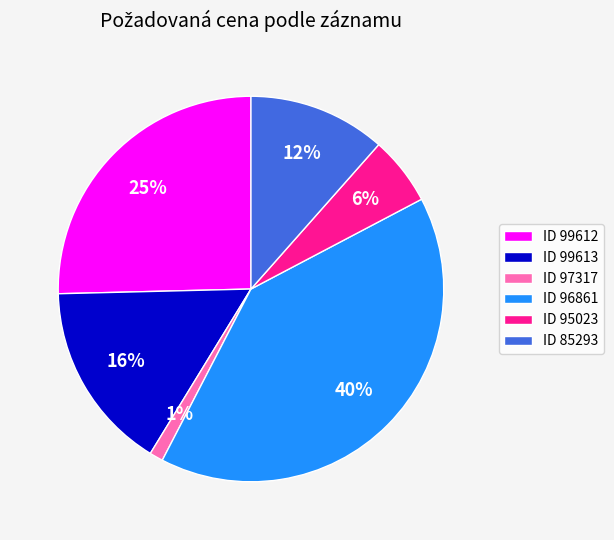

Which category has the smallest portion of the pie?

ID 97317